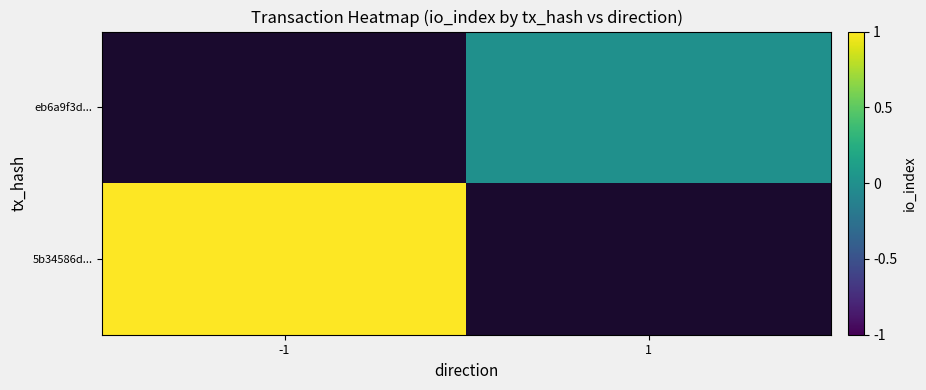

Is it true that 5b34586d... equals 0.5 at -1?

False